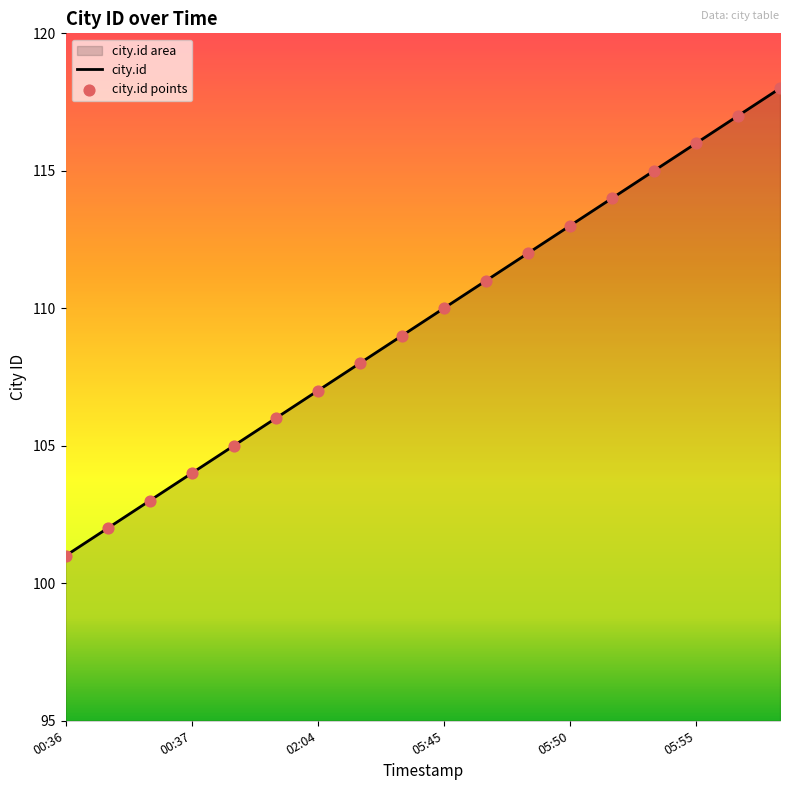

Read the value at 00:37, to the nearest 10.

100